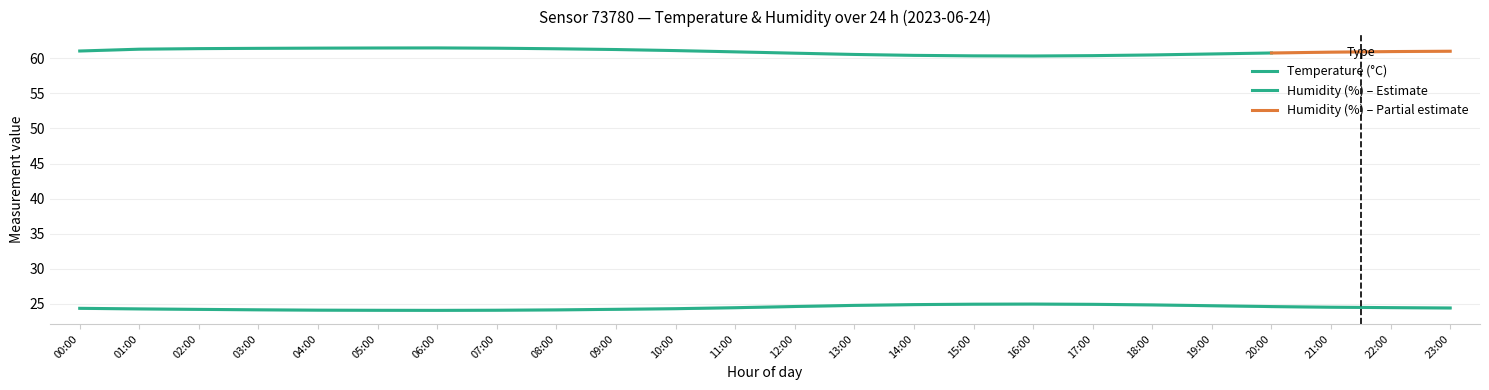

Which series has the largest total across all categories?

humidity_upper